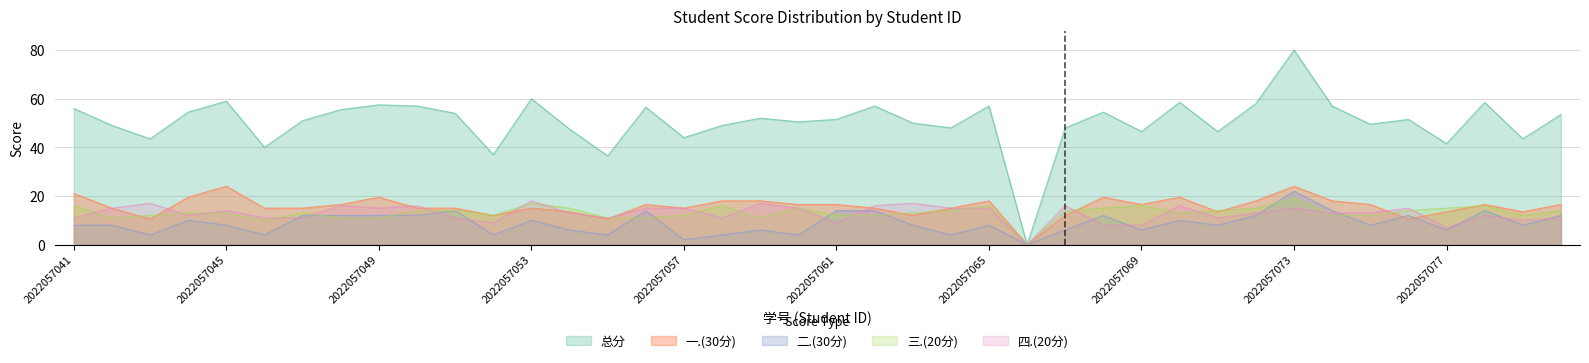

Reading left to right, transcribe all the data shown in this chart.

一.(30分): 21.0	15.0	10.5	19.5	24.0	15.0	15.0	16.5	19.5	15.0	15.0	12.0	15.0	13.5	10.5	16.5	15.0	18.0	18.0	16.5	16.5	15.0	12.0	15.0	18.0	0.0	12.0	19.5	16.5	19.5	13.5	18.0	24.0	18.0	16.5	10.5	13.5	16.5	13.5	16.5
二.(30分): 8.0	8.0	4.0	10.0	8.0	4.0	12.0	12.0	12.0	12.0	14.0	4.0	10.0	6.0	4.0	14.0	2.0	4.0	6.0	4.0	14.0	14.0	8.0	4.0	8.0	0.0	6.0	12.0	6.0	10.0	8.0	12.0	22.0	14.0	8.0	12.0	6.0	14.0	8.0	12.0
三.(20分): 16.0	11.0	12.0	13.0	13.0	10.0	13.0	11.0	11.0	14.0	14.0	12.0	17.0	15.0	11.0	11.0	12.0	16.0	11.0	15.0	12.0	12.0	13.0	14.0	16.0	0.0	14.0	15.0	16.0	13.0	14.0	15.0	19.0	12.0	12.0	14.0	15.0	16.0	12.0	14.0
四.(20分): 11.0	15.0	17.0	12.0	14.0	11.0	11.0	16.0	15.0	16.0	11.0	9.0	18.0	13.0	11.0	15.0	15.0	11.0	17.0	15.0	9.0	16.0	17.0	15.0	15.0	0.0	16.0	8.0	8.0	16.0	11.0	13.0	15.0	13.0	13.0	15.0	7.0	12.0	10.0	11.0
总分: 56.0	49.0	43.5	54.5	59.0	40.0	51.0	55.5	57.5	57.0	54.0	37.0	60.0	47.5	36.5	56.5	44.0	49.0	52.0	50.5	51.5	57.0	50.0	48.0	57.0	0.0	48.0	54.5	46.5	58.5	46.5	58.0	80.0	57.0	49.5	51.5	41.5	58.5	43.5	53.5